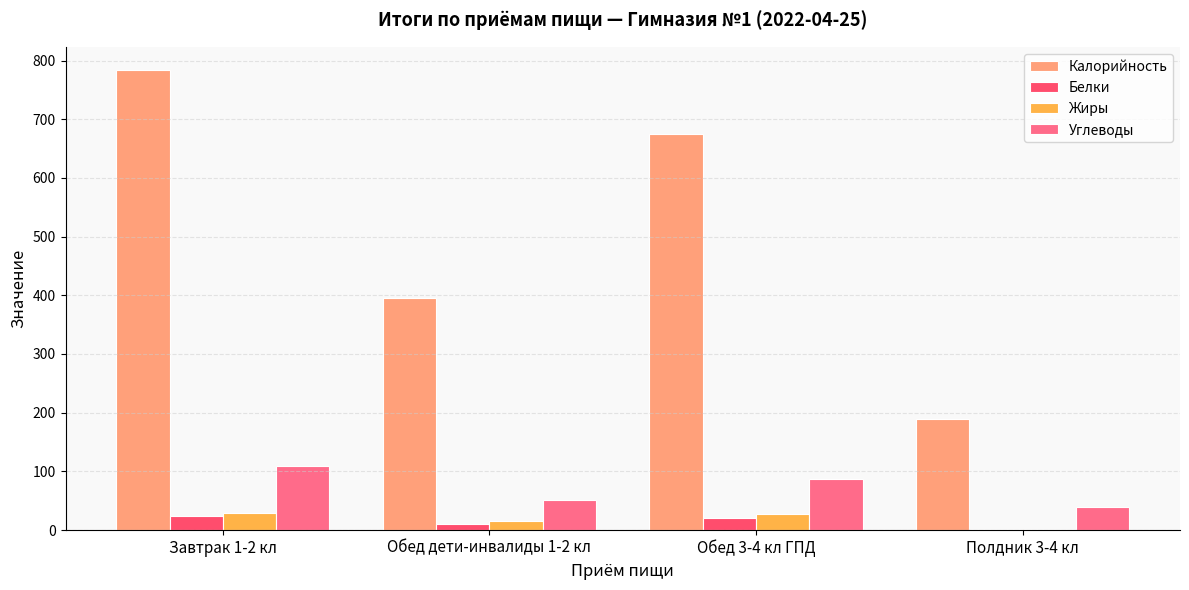

What is the difference between the highest and lowest values at Полдник 3-4 кл?

186.9